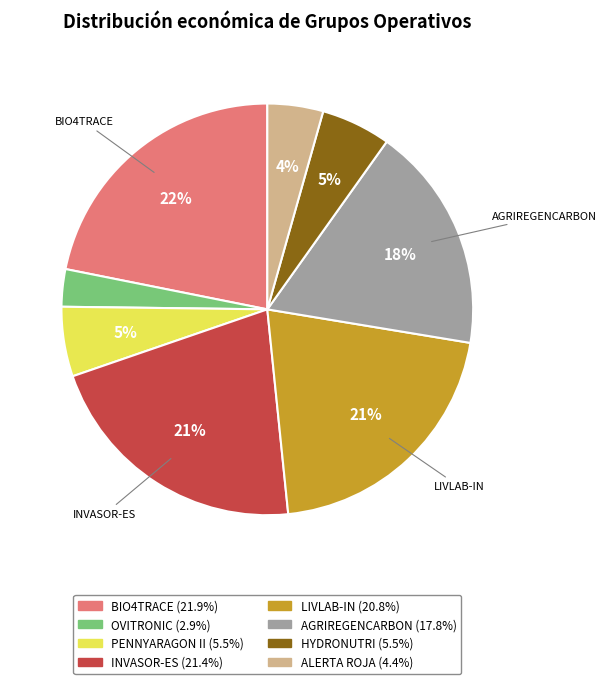

To the nearest percent, what is the difference between the largest and smallest slice percentages?

19%